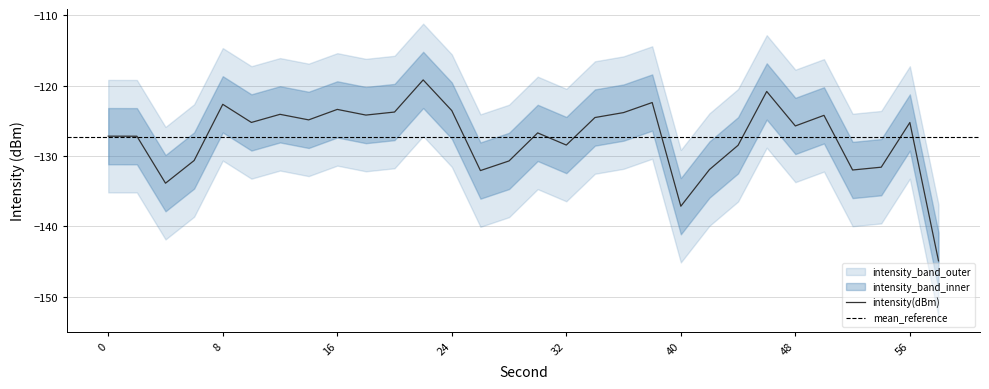

Count the number of categories in the chart.

30